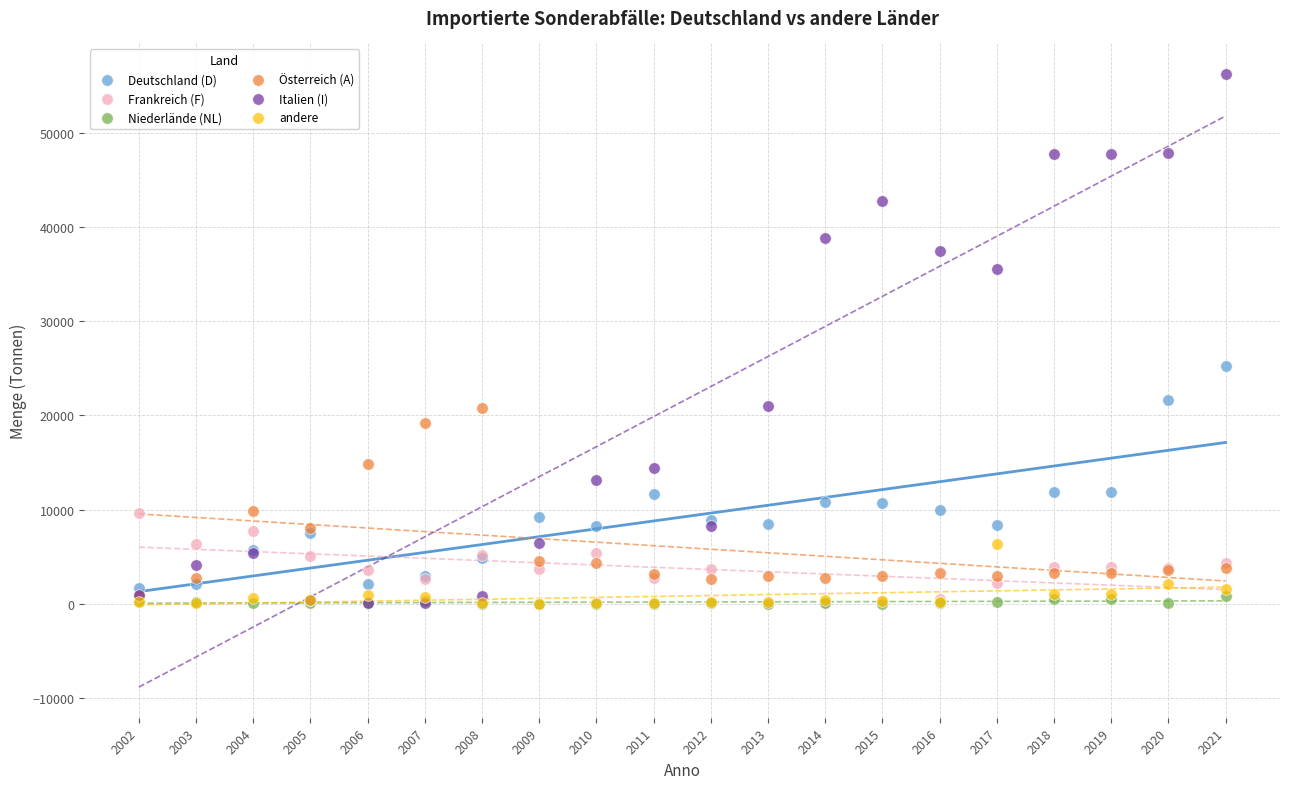

What are all the series names shown in the legend?

Deutschland (D), Frankreich (F), Niederlände (NL), Österreich (A), Italien (I), andere